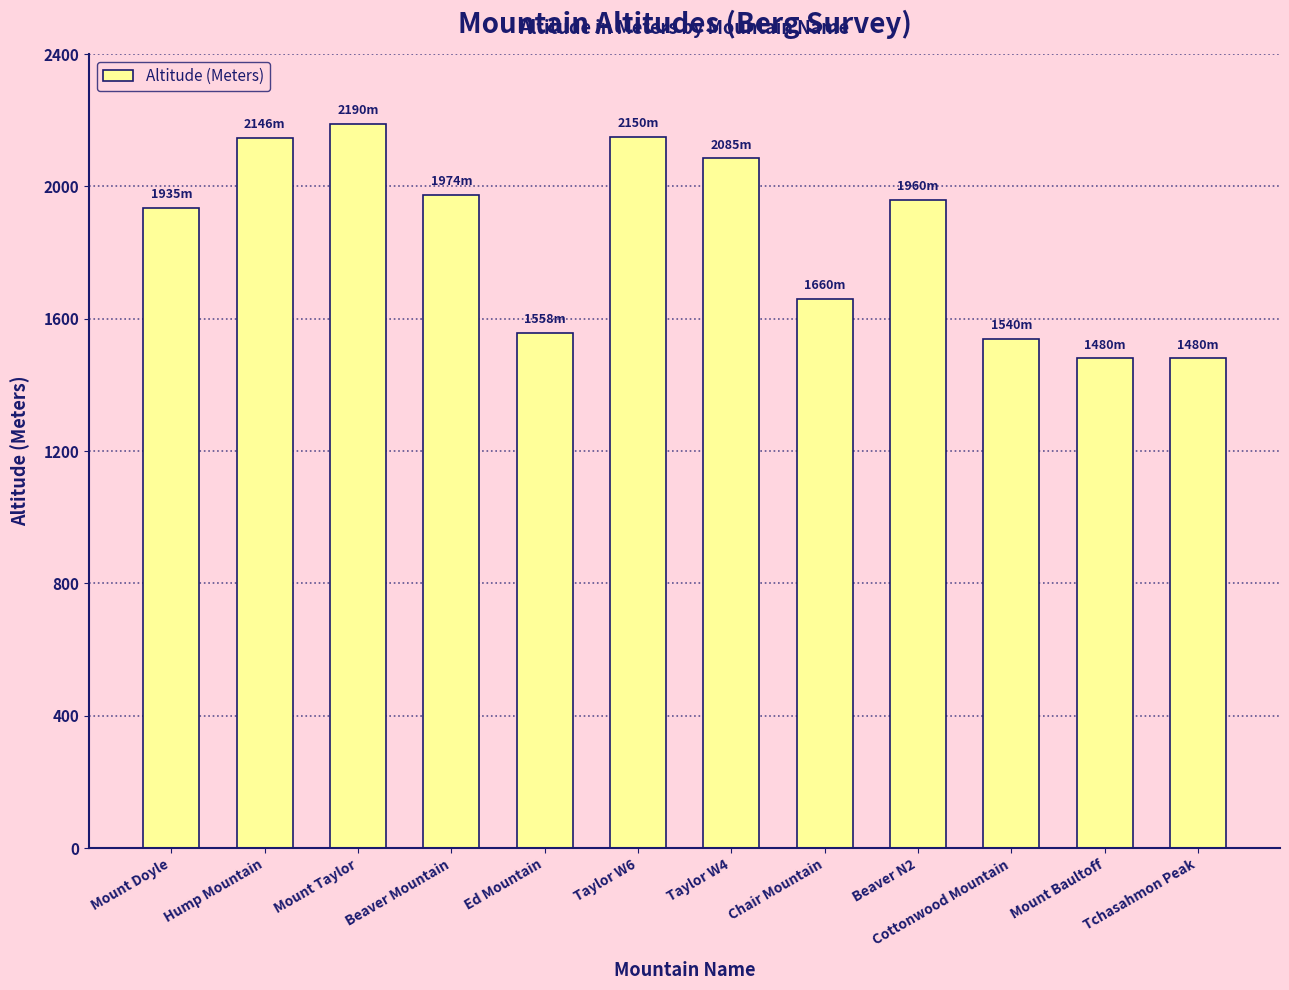

How many values are below 1960?

6